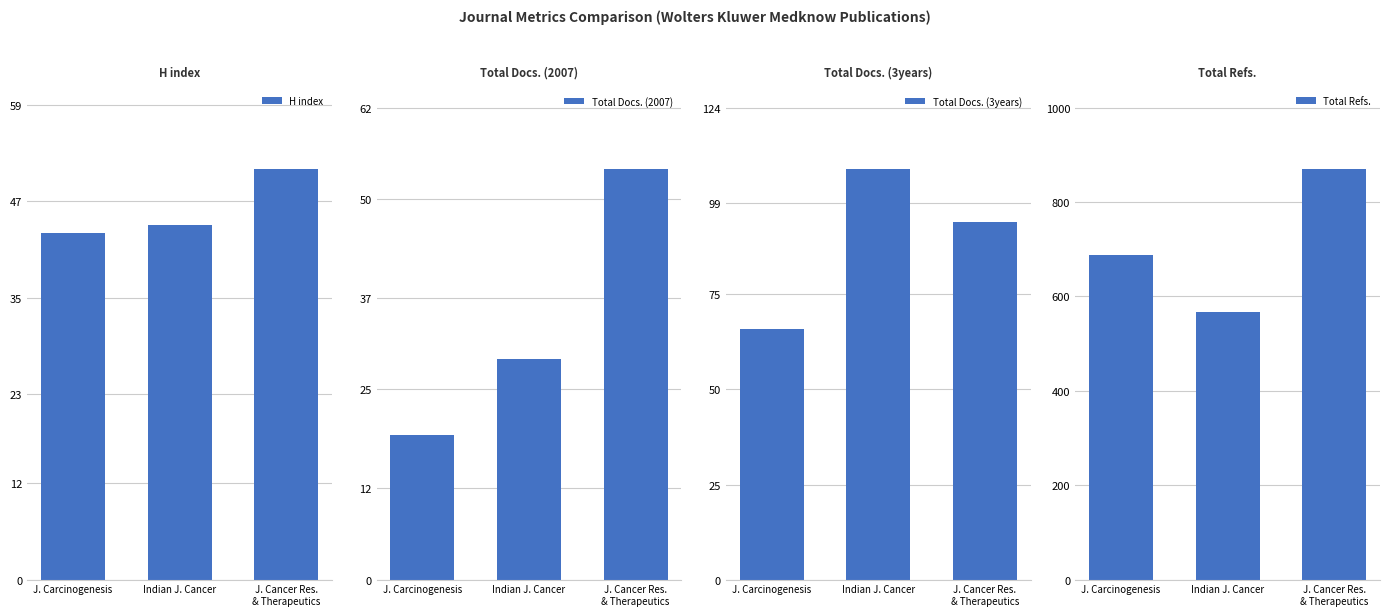

How many Total Docs. (2007) values are between 19 and 54?

3